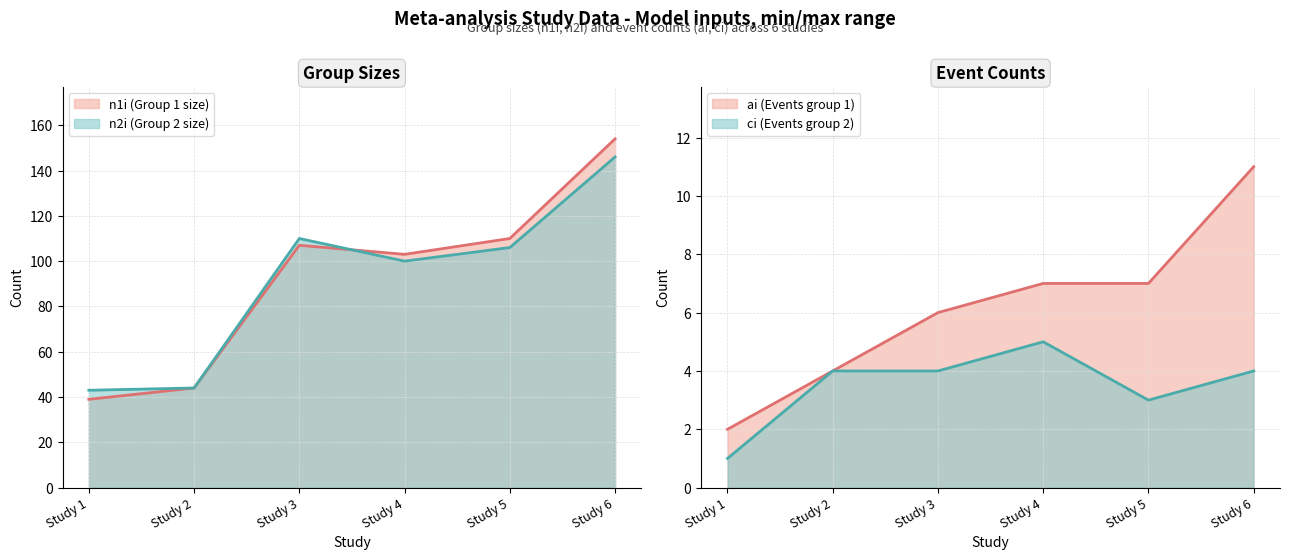

What is the difference between the n1i values at Study 2 and Study 5?

66